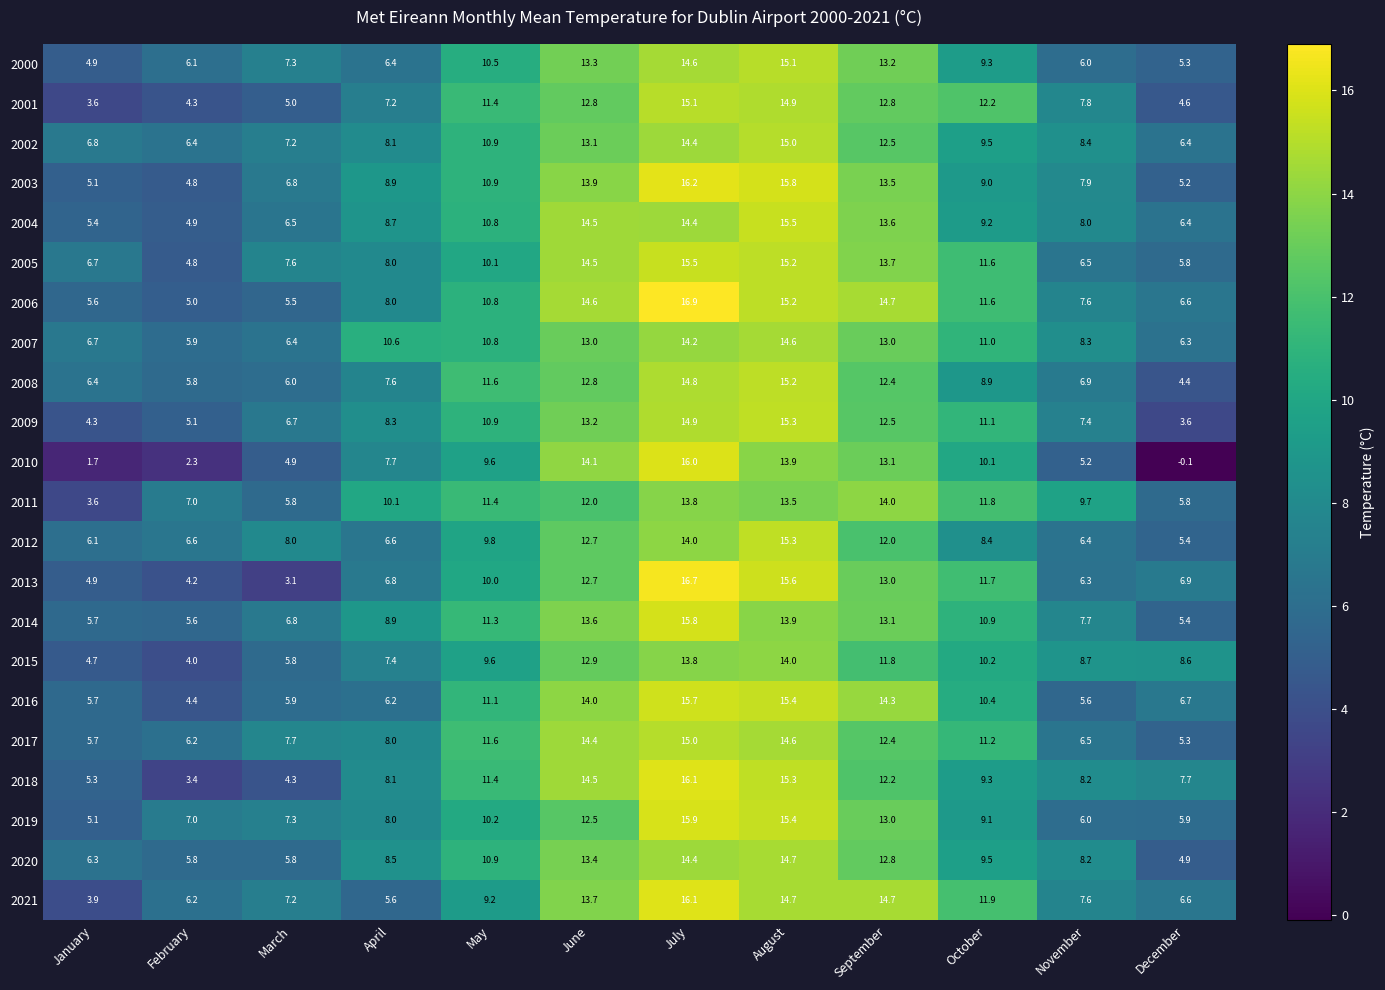

What is the difference between the highest and lowest values at September?

2.9